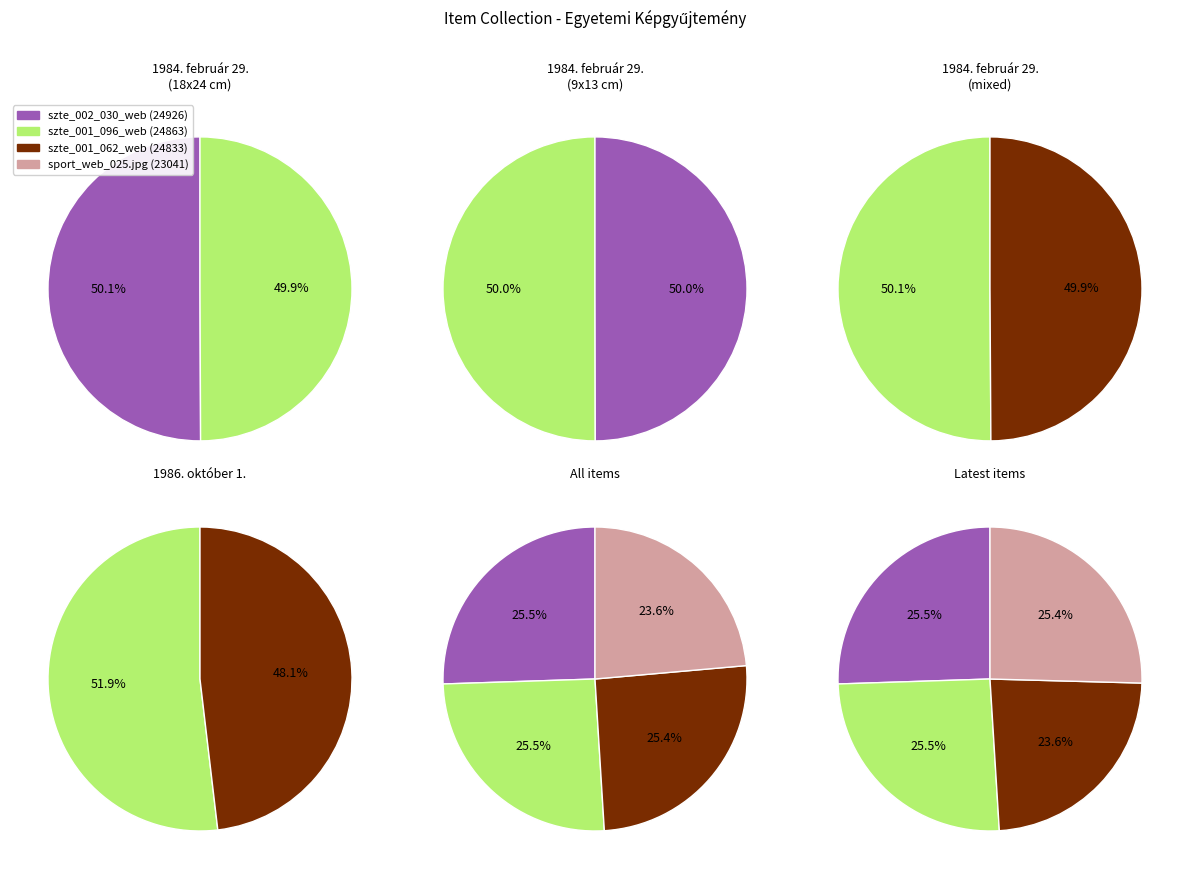

What percentage do szte_001_096_web and sport_web_025.jpg together represent?

49.1%